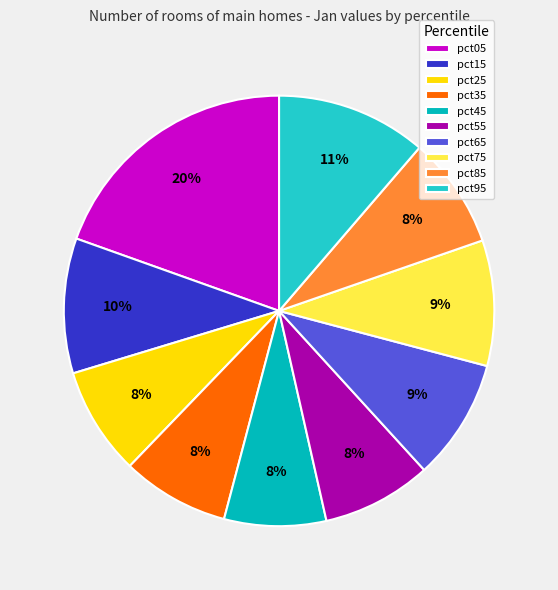

To the nearest percent, what portion does pct85 represent?

8%